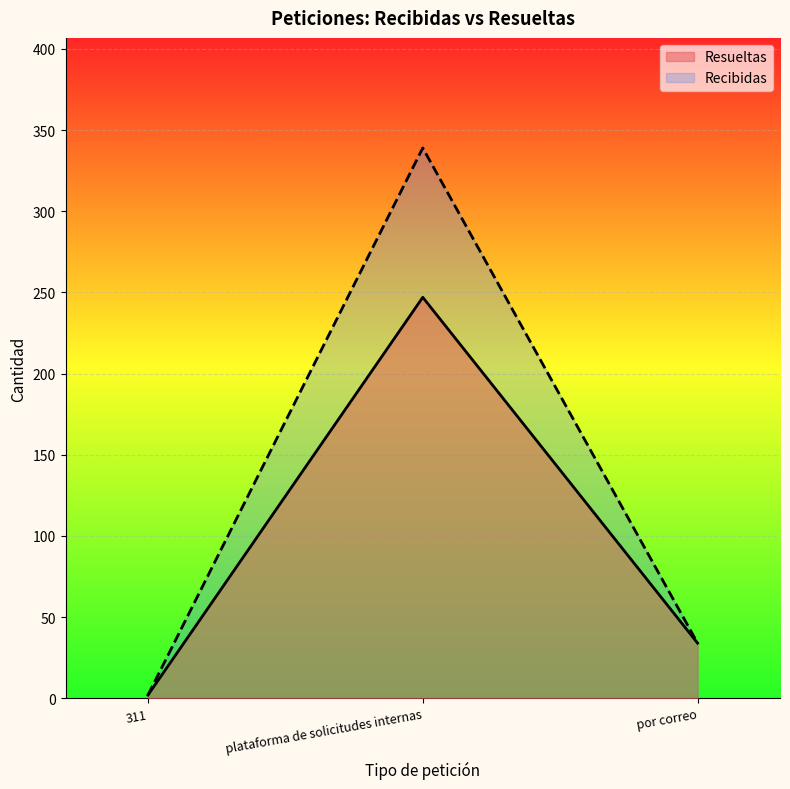

Does the chart display data point markers on the line(s)?

No